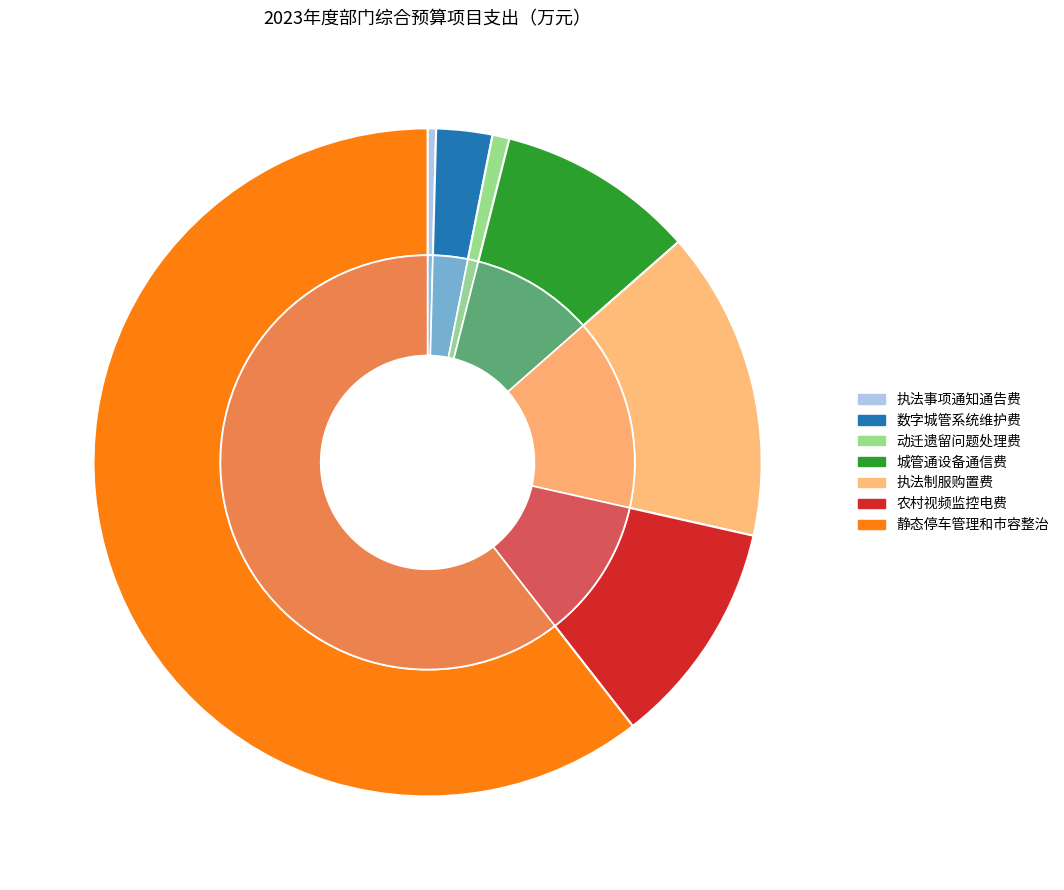

Which slice is the smallest?

执法事项通知通告费